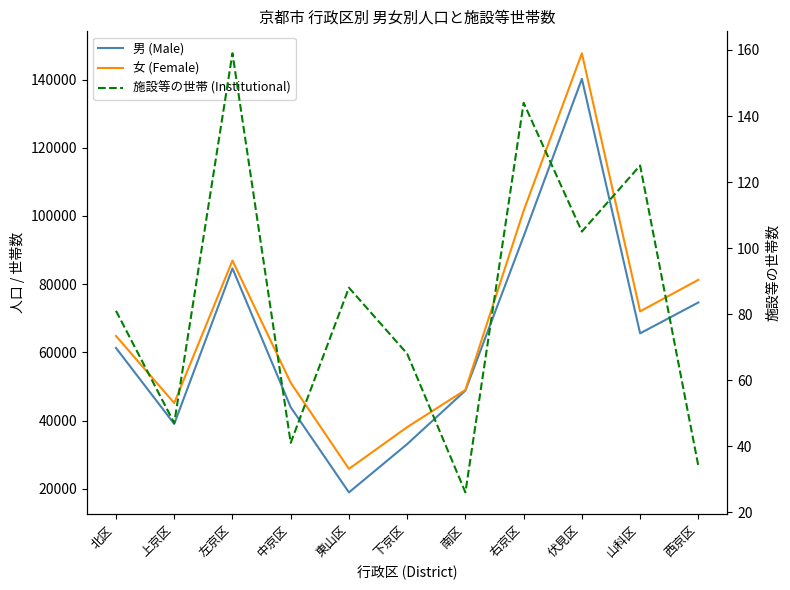

Which category has the lowest value in the 施設等の世帯 (Institutional) series?

南区